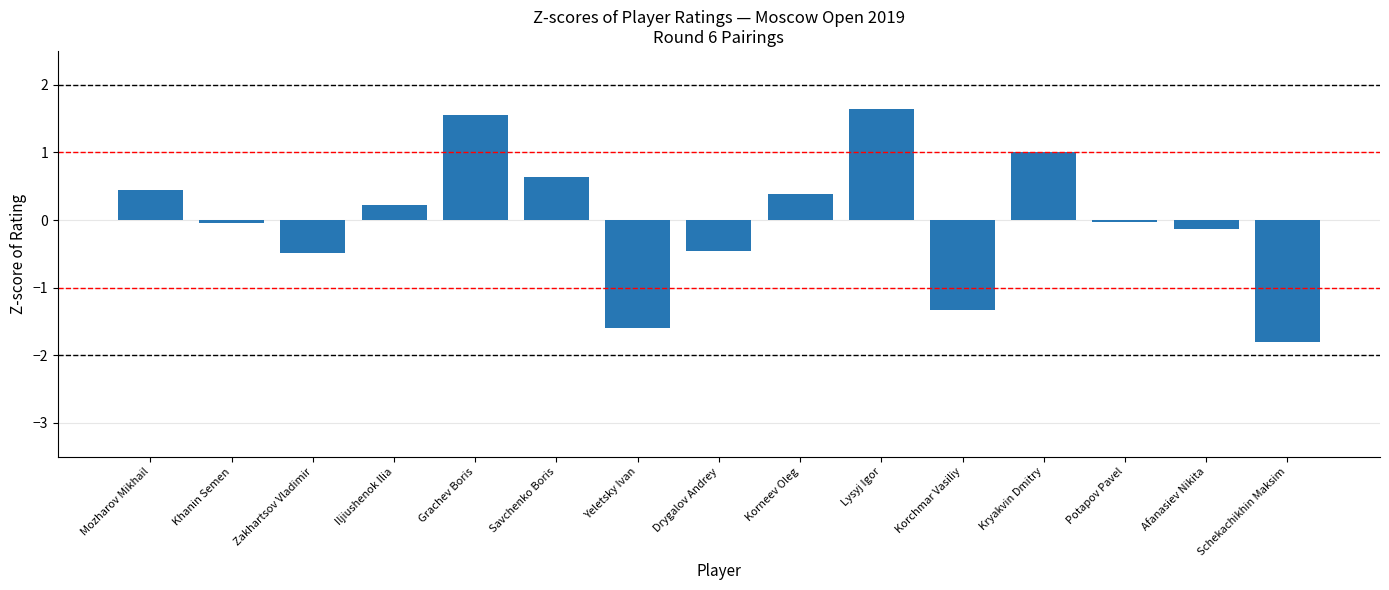

Does the chart contain any negative values?

Yes